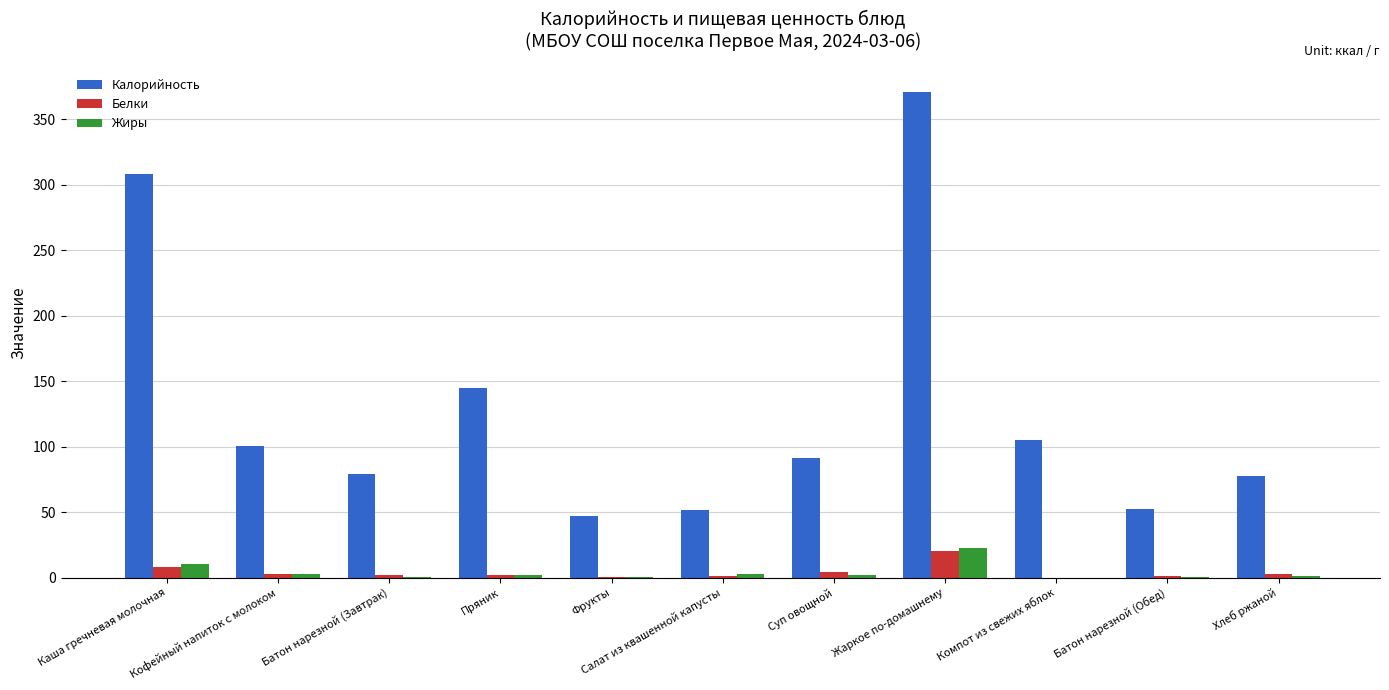

Count the number of categories in the chart.

11